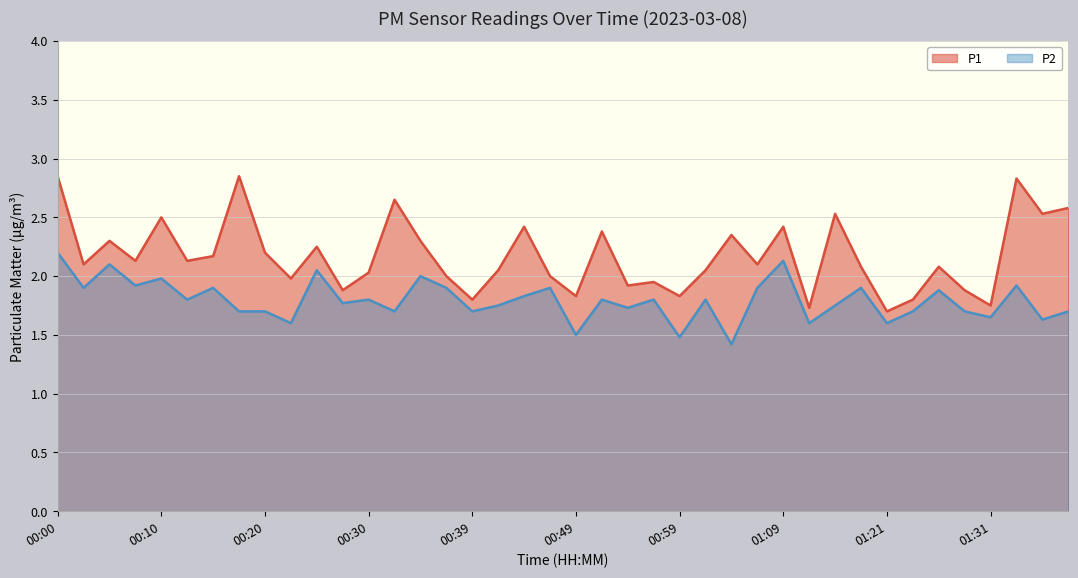

What is the sum of the P1 values at 00:49 and 01:01?

3.9